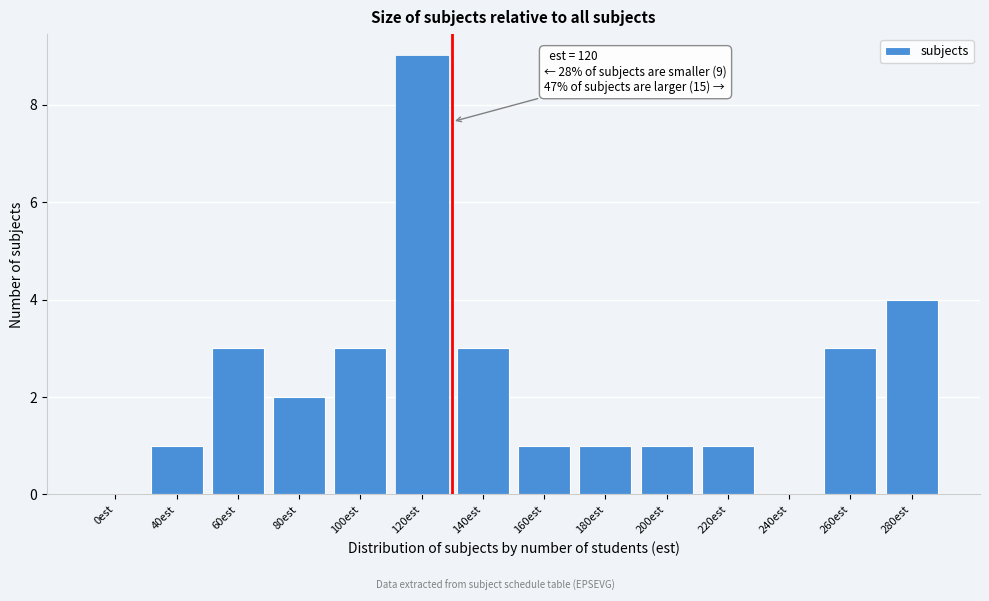

Reading left to right, list all the values displayed in this chart.

0est=0	40est=1	60est=3	80est=2	100est=3	120est=9	140est=3	160est=1	180est=1	200est=1	220est=1	240est=0	260est=3	280est=4